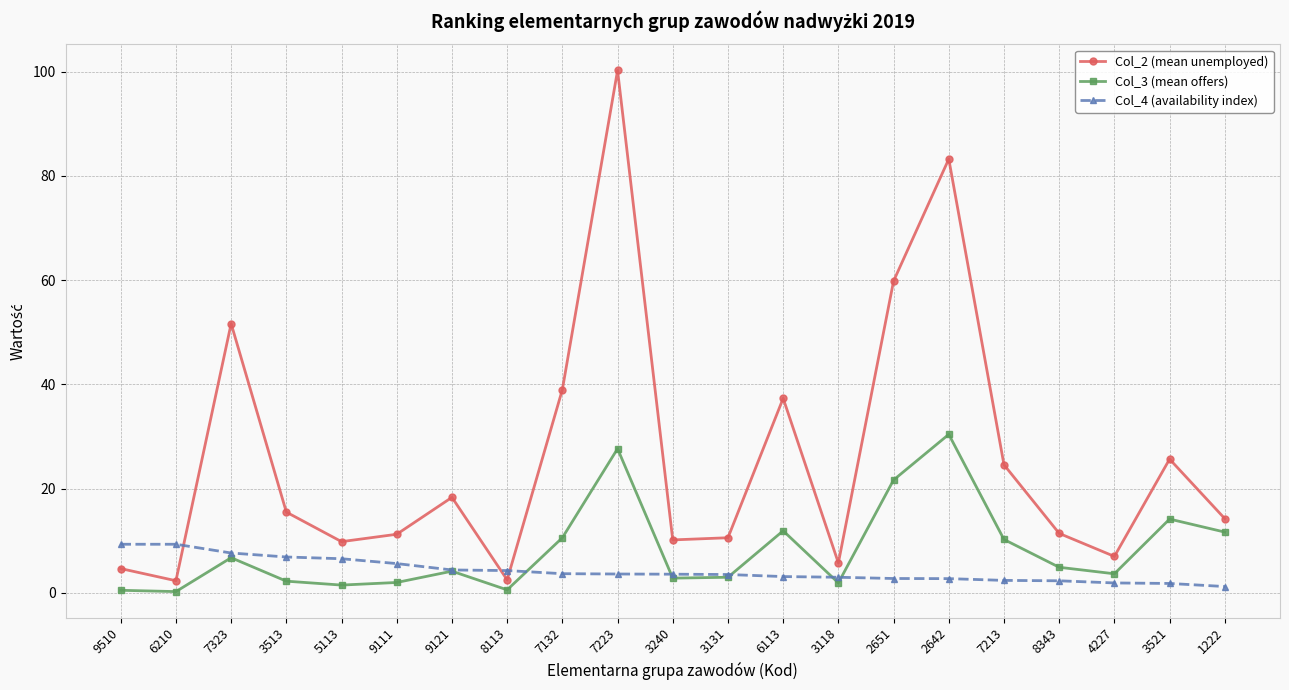

In Col_3 (mean offers), how many points are lower than both neighbors (excluding endpoints)?

6